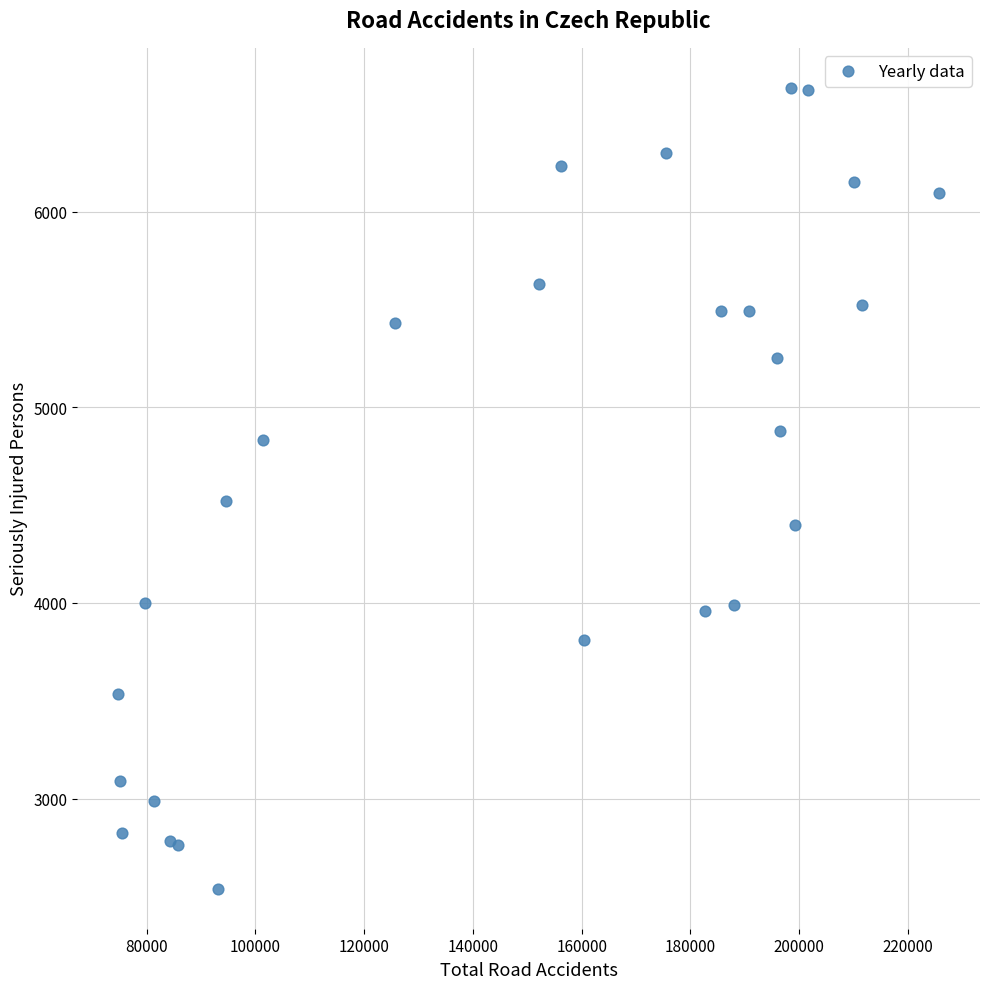

What Y value in the scatter plot is closest to 4586?

4519